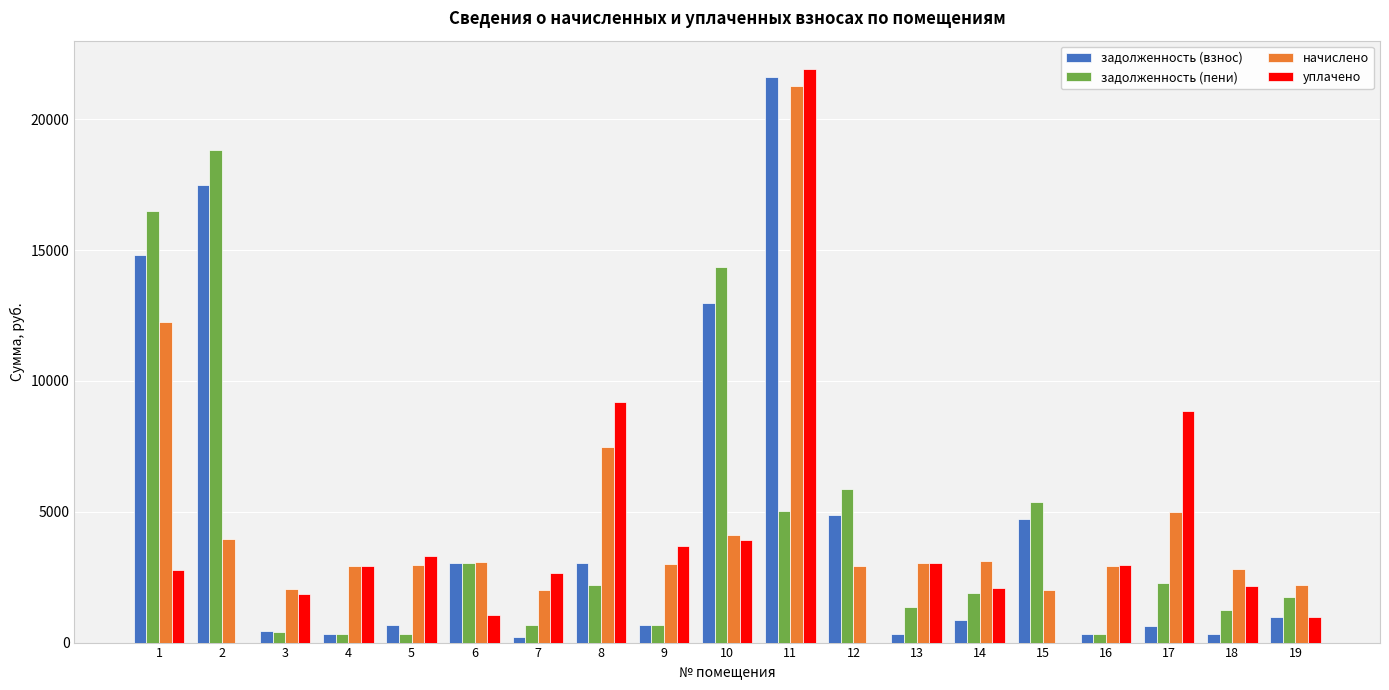

Where is начислено nearest to the value 11631?

1